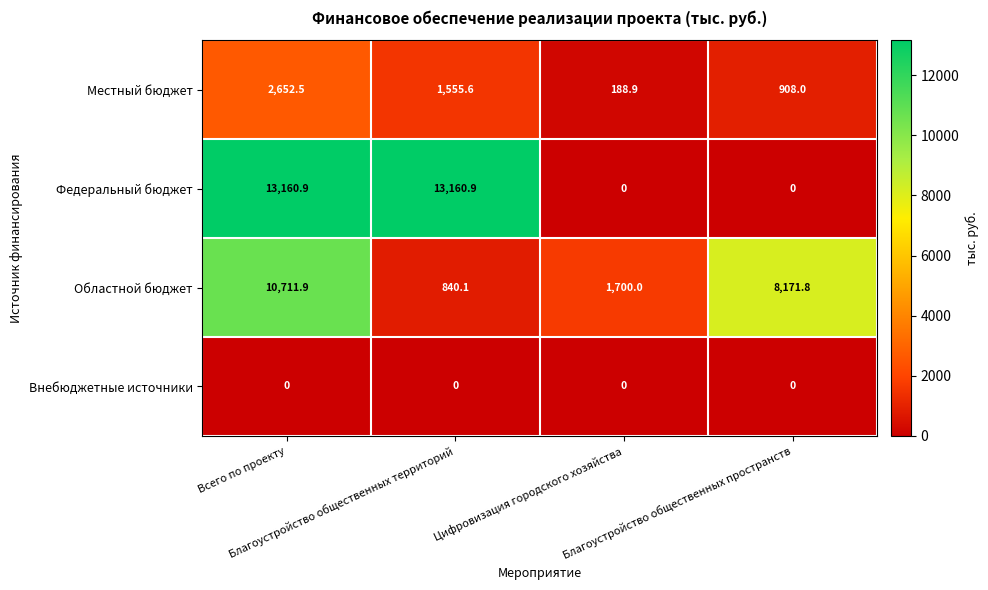

What is the maximum value for Местный бюджет?

2652.5